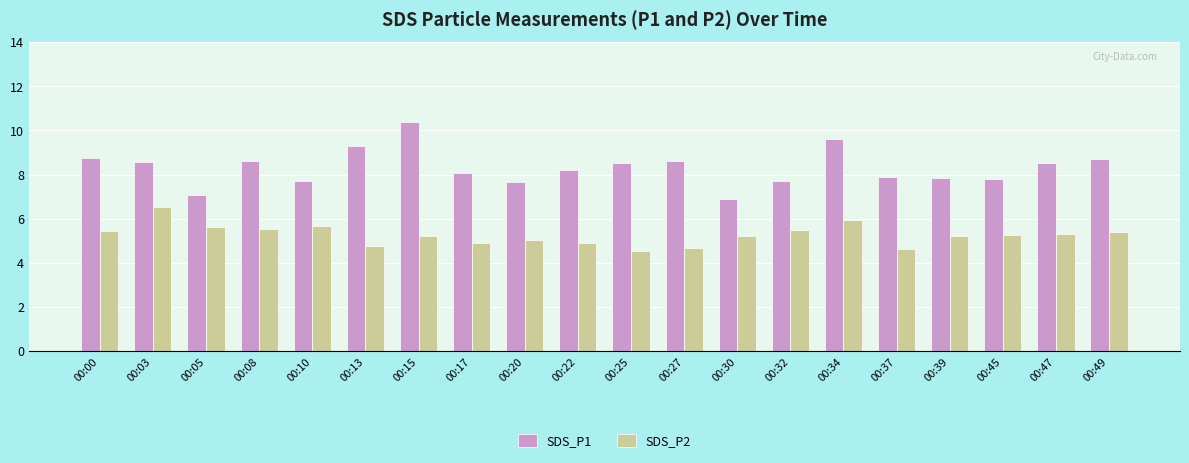

Rank the series by their average value, from highest to lowest.

SDS_P1, SDS_P2